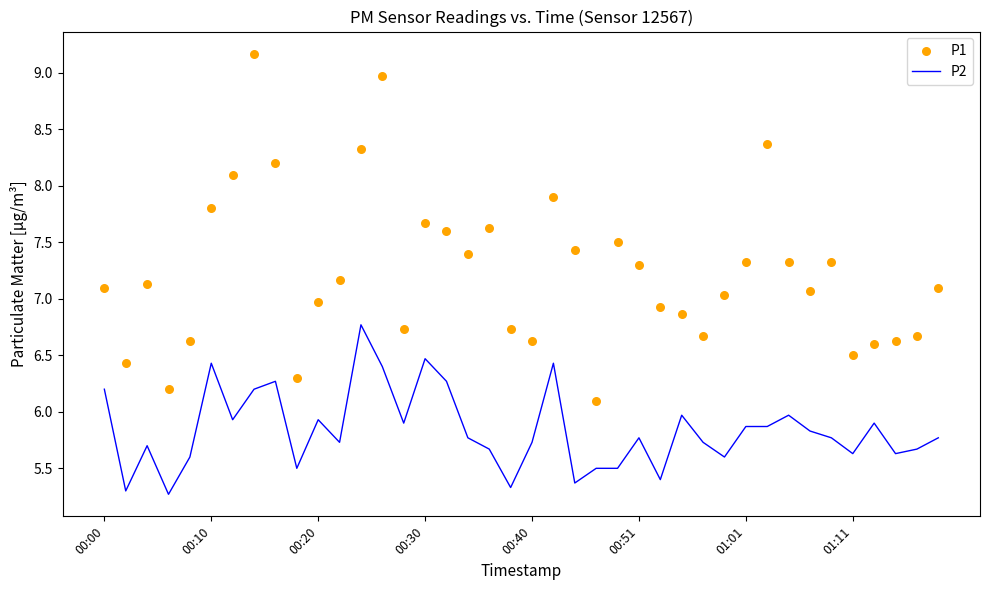

Which series contains the highest Y value?

P1